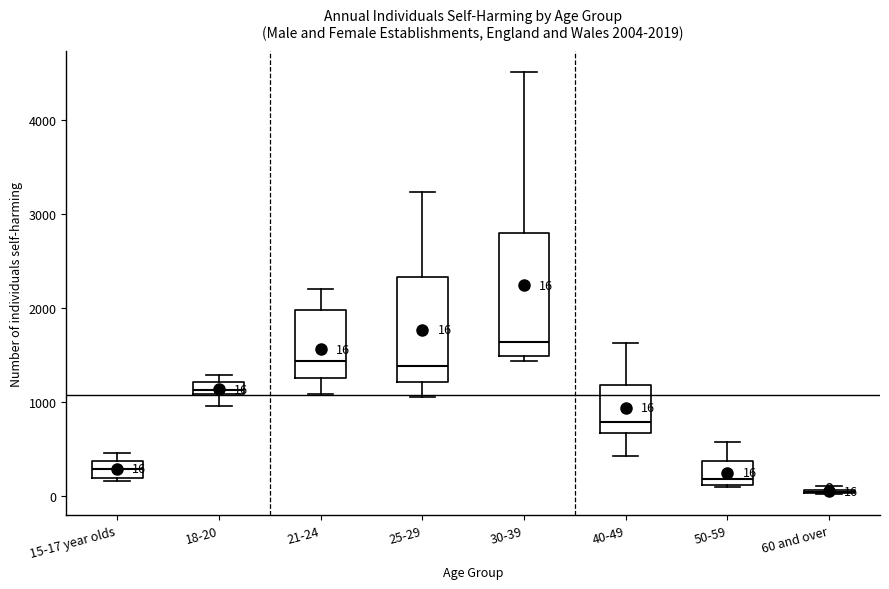

Which box is the tallest, from its lower edge to its upper edge?

30-39